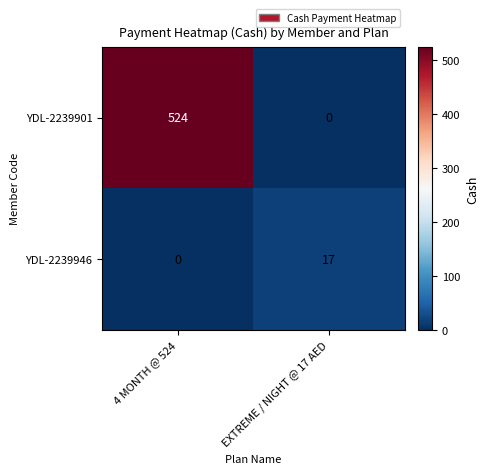

What is the spread (max minus min) of values at EXTREME / NIGHT @ 17 AED?

17